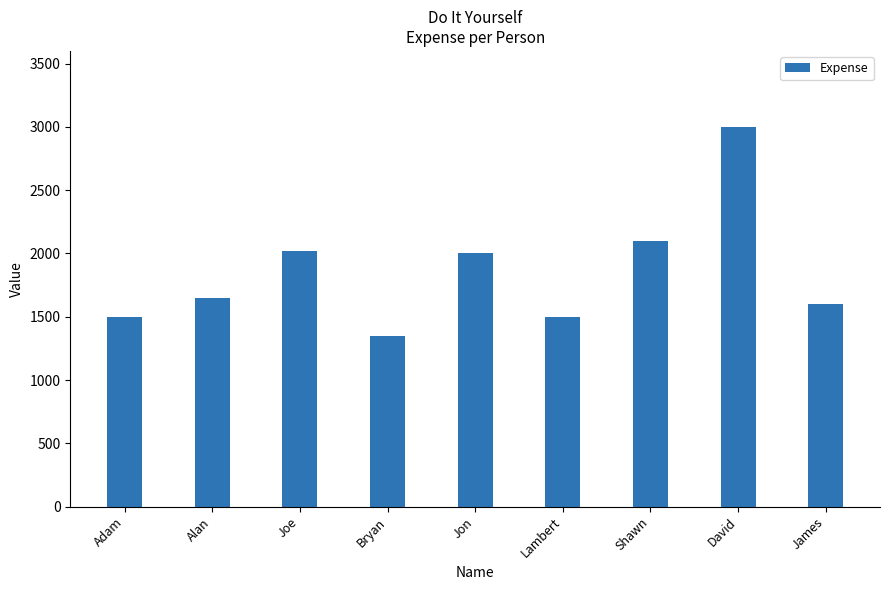

What is the smallest value displayed?

1350